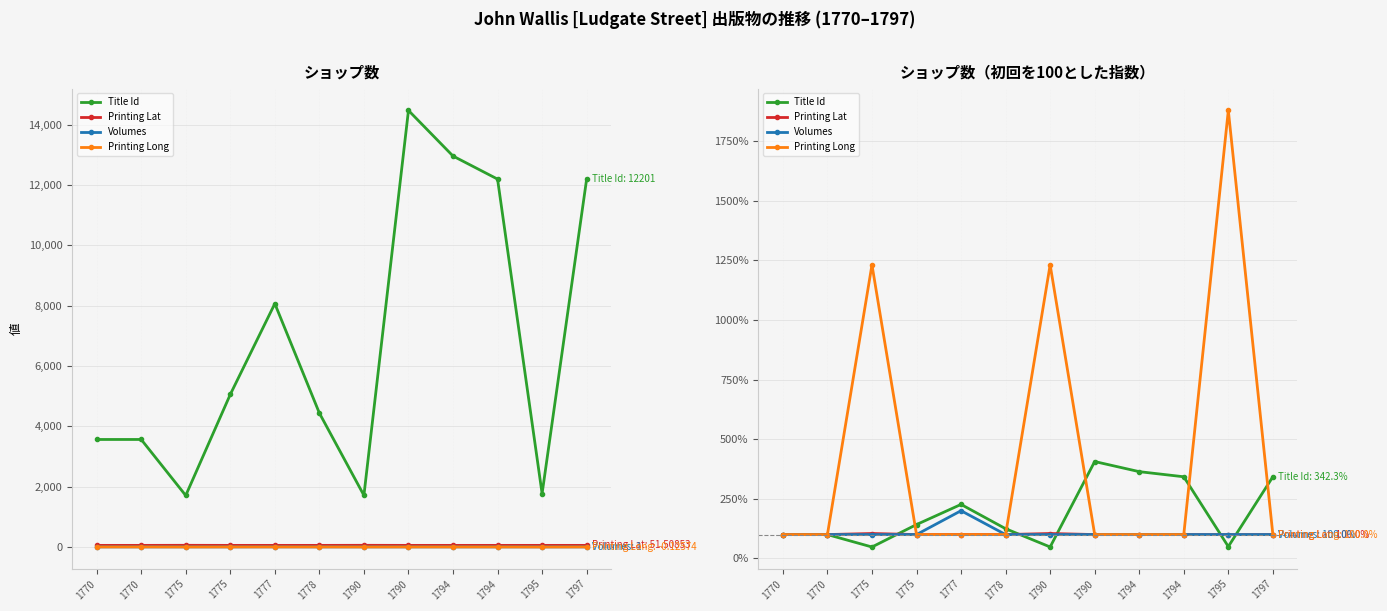

At how many categories does at least one series exceed 849?

3